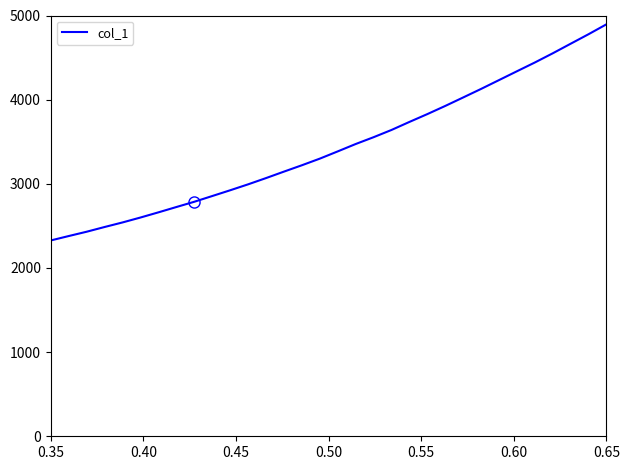

What is the minimum value shown in the chart?

2326.9